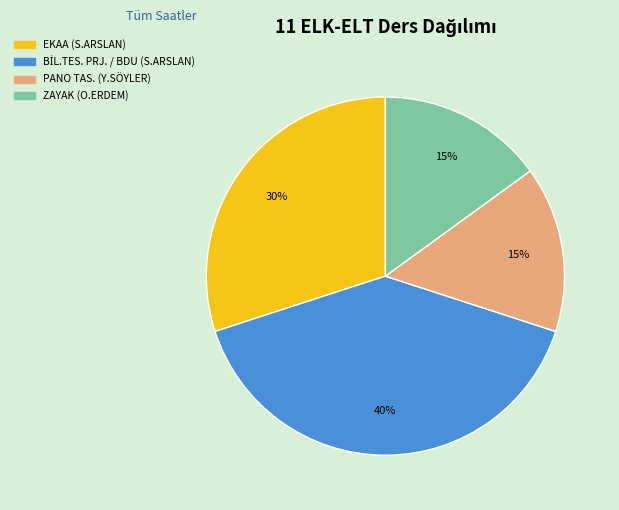

How many slices are in this pie chart?

4